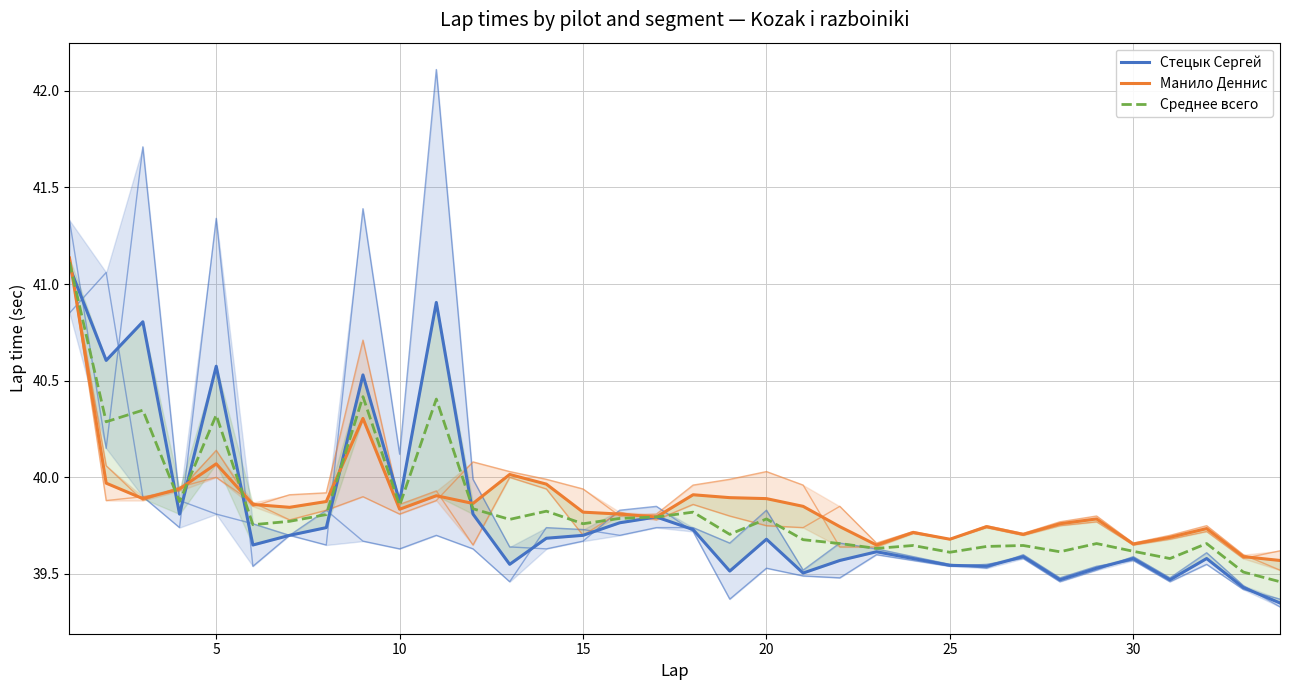

Is it true that Среднее всего equals 63.9 at 10?

False